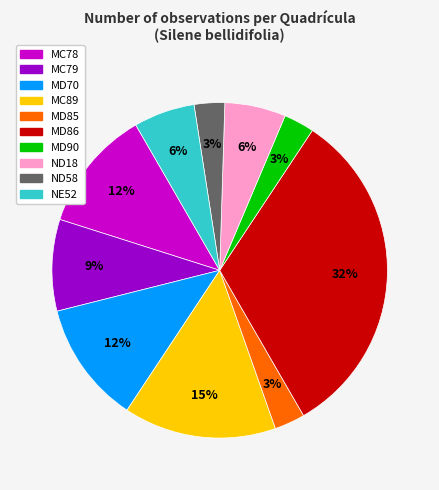

Is MC79 the majority of the pie?

No